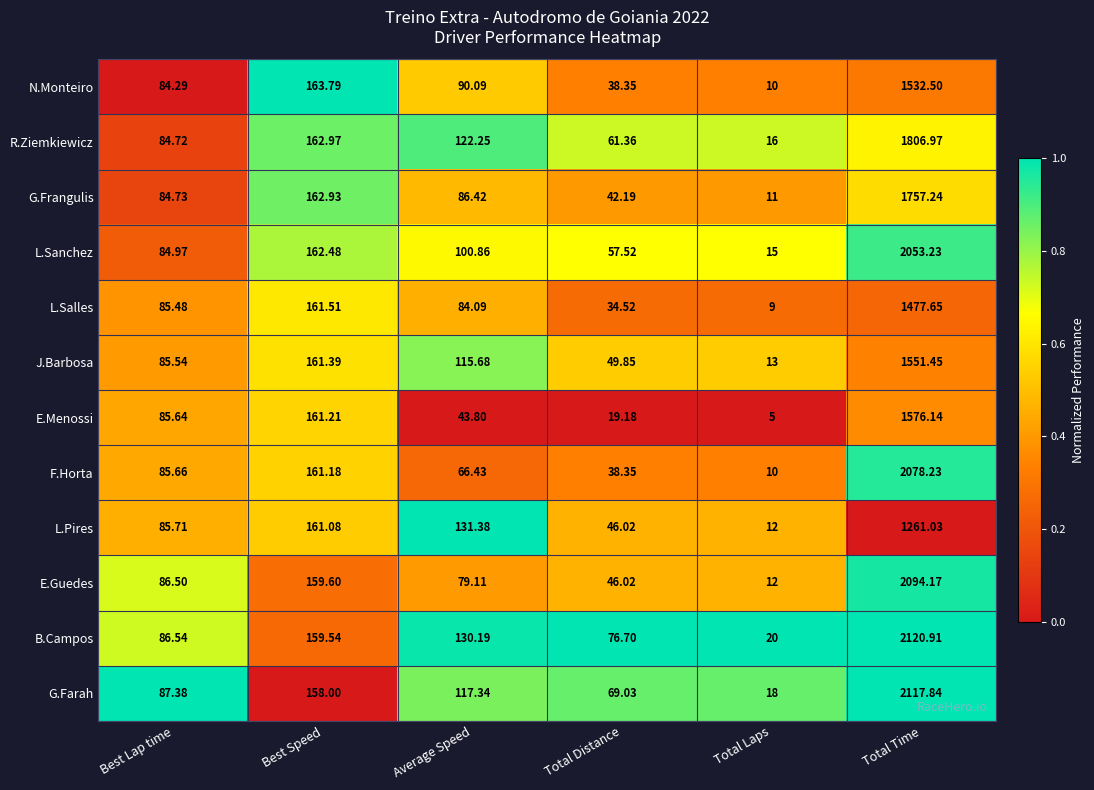

Is the value of E.Menossi at Best Lap time greater than the value of N.Monteiro at Best Lap time?

Yes